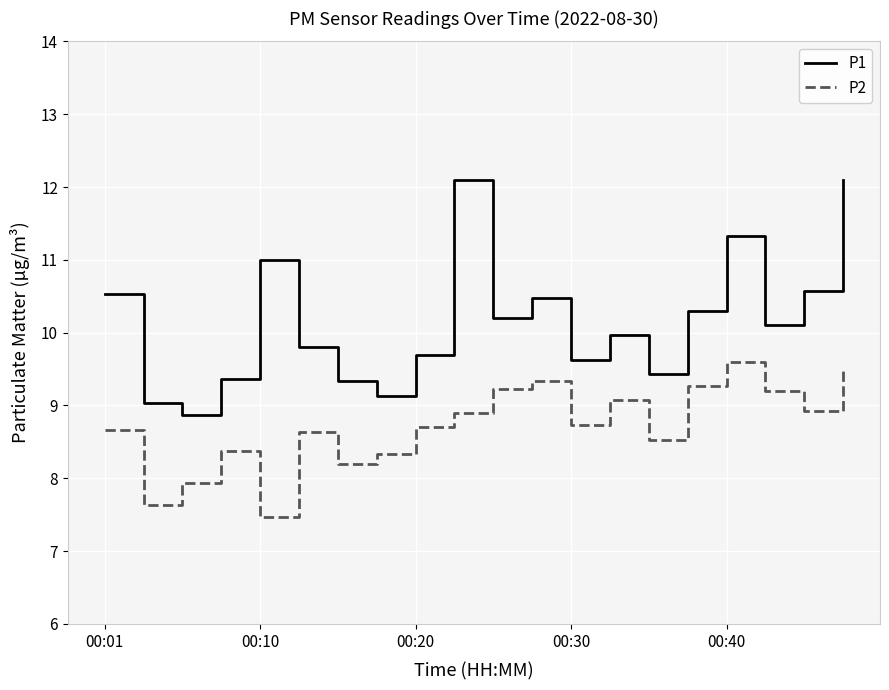

What is the difference between the maximum and second lowest values in the P2 series?

2.0